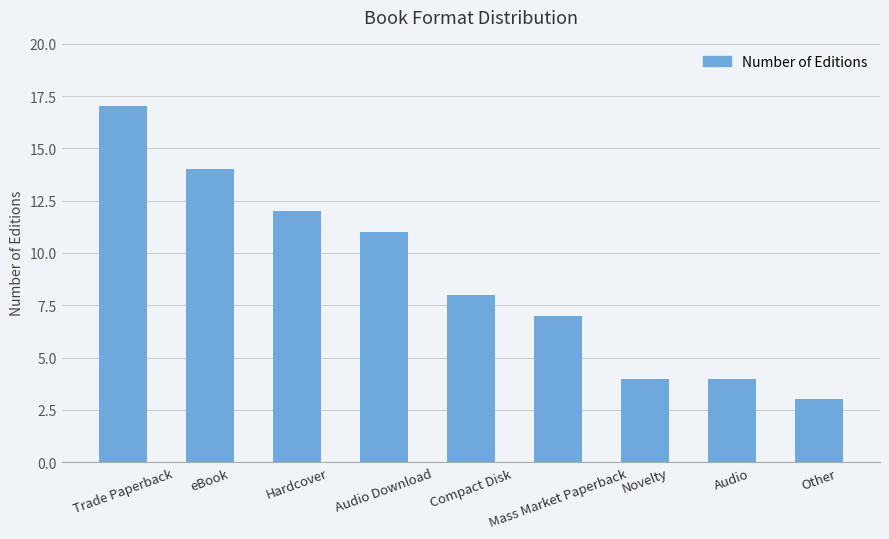

What is the approximate value at Mass Market Paperback?

7